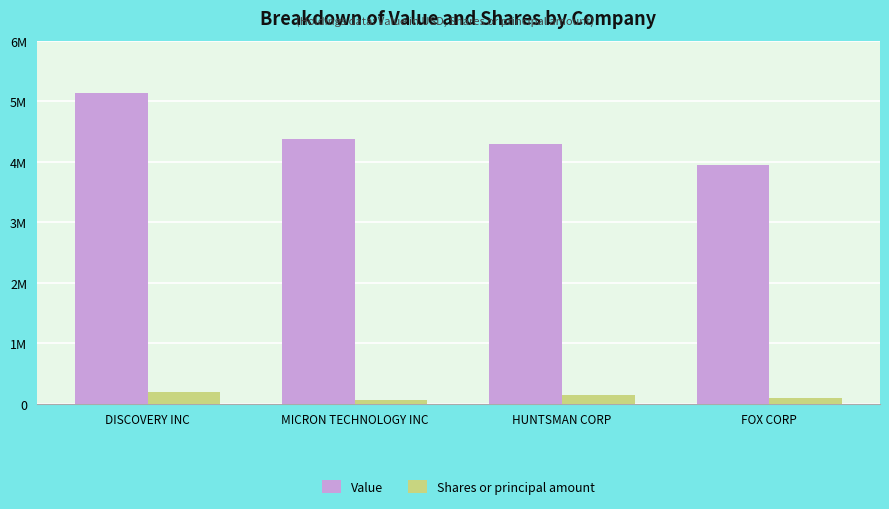

Reading right to left, transcribe all the data shown in this chart.

Value: 3940000	4298000	4376000	5145000
Shares or principal amount: 98230	145265	61649	202720